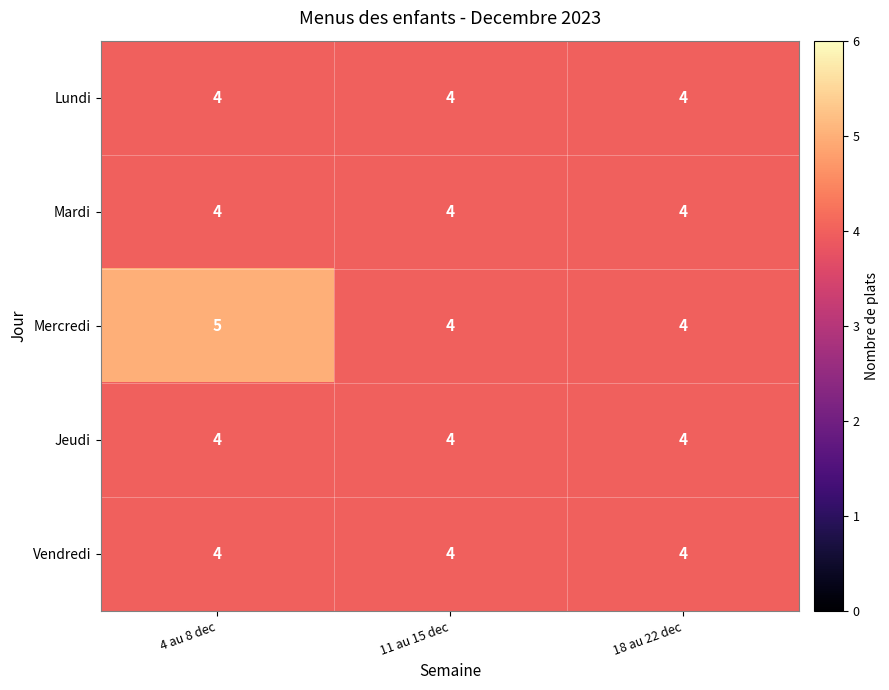

What value does the Mardi series have at 11 au 15 dec?

4